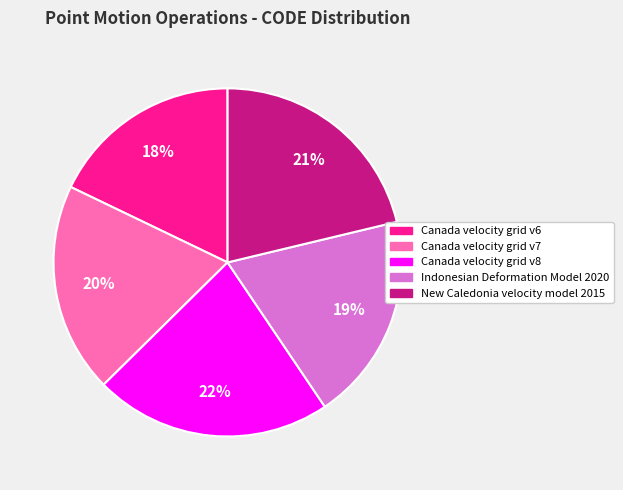

Combined, do Canada velocity grid v6 and Canada velocity grid v8 account for over 50%?

No